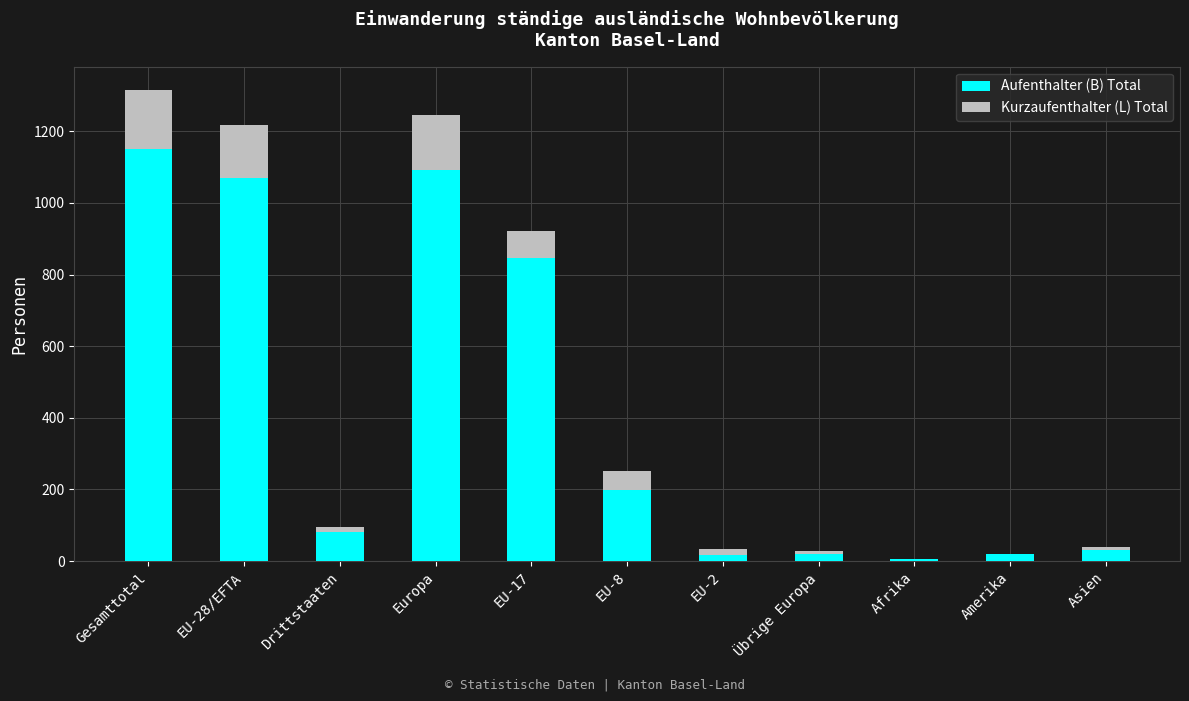

What are all the series names shown in the legend?

Aufenthalter (B) Total, Kurzaufenthalter (L) Total